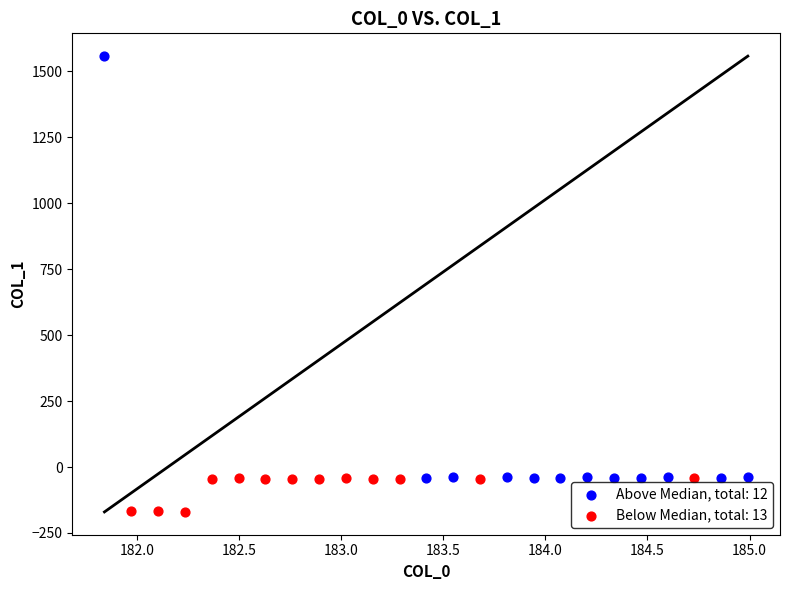

Which series has the largest Y range (max minus min)?

Above Median, total: 12